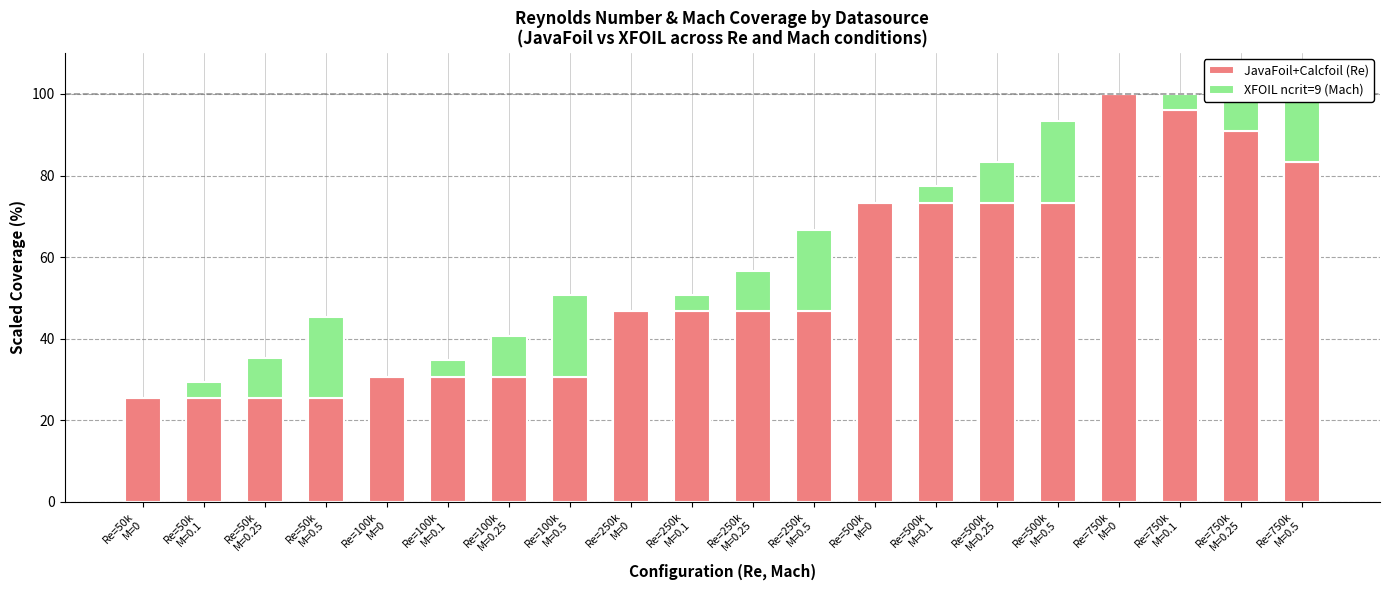

What is the sum of all JavaFoil+Calcfoil (Re) values?

1074.4